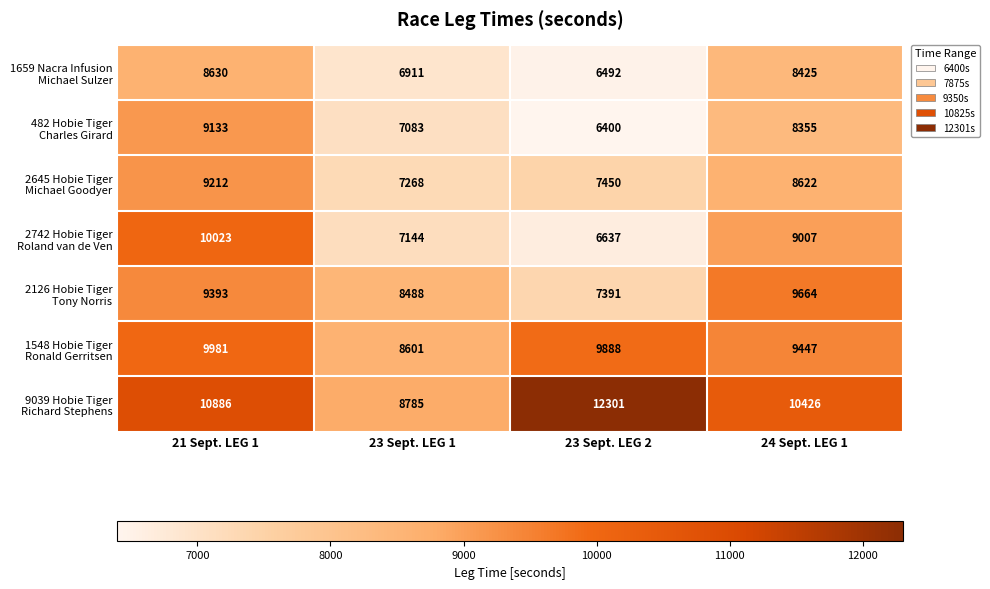

What is the spread (max minus min) of values at 21 Sept. LEG 1?

2256